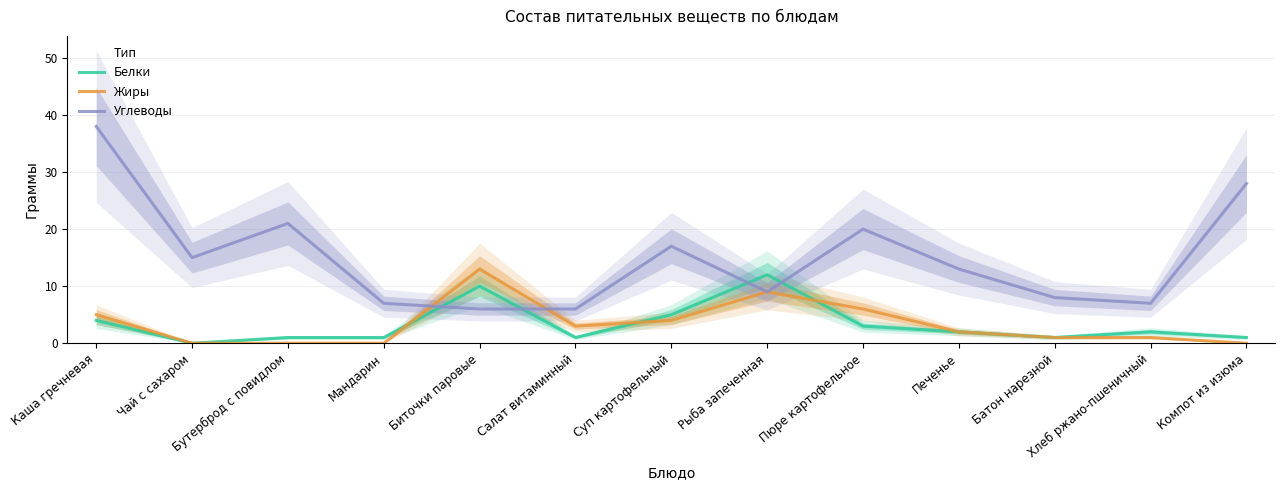

What is the average value of the Углеводы series?

15